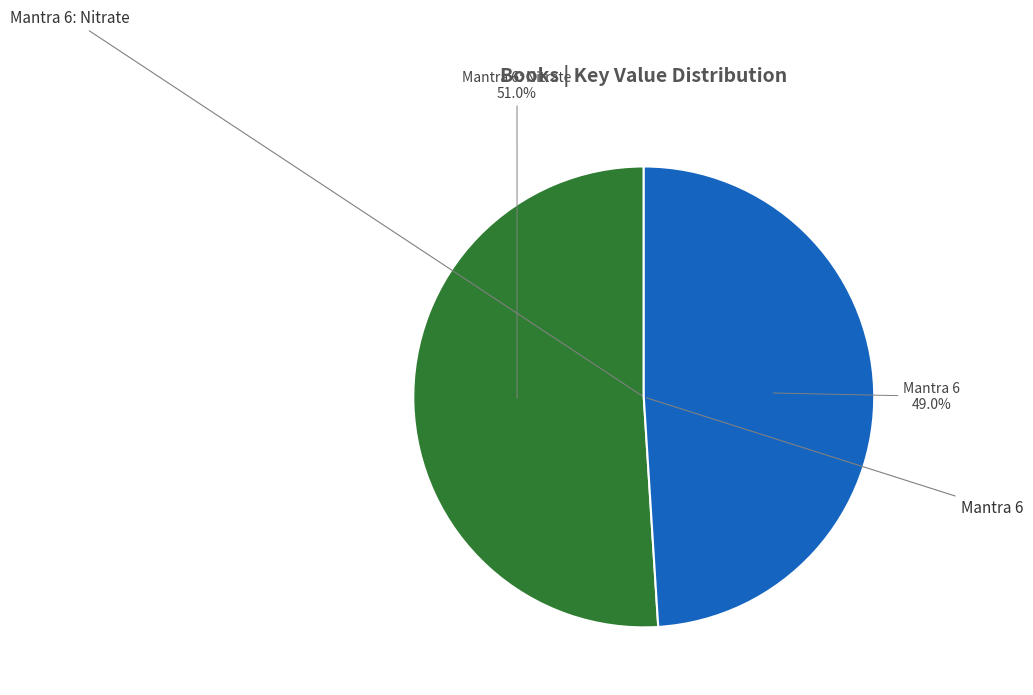

How many slices are in this pie chart?

2